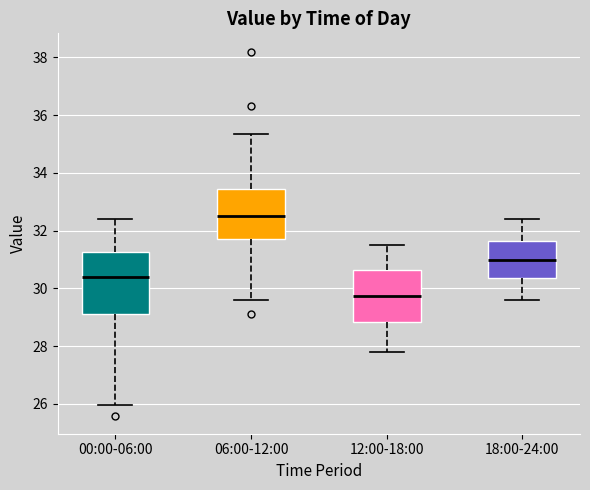

Comparing the boxes themselves (not the whiskers), which one is the tallest?

00:00-06:00